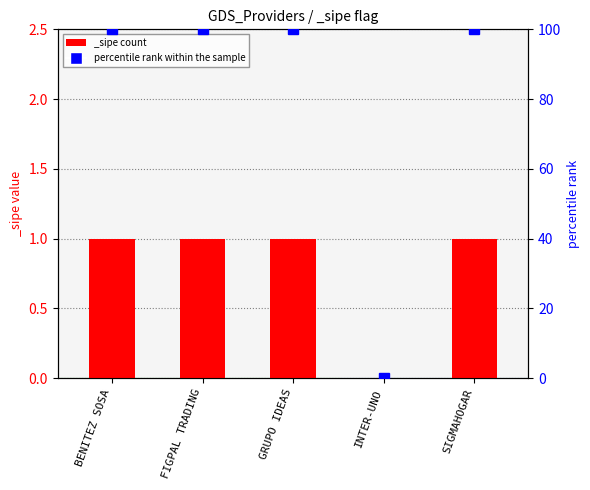

Count the number of categories in the chart.

5